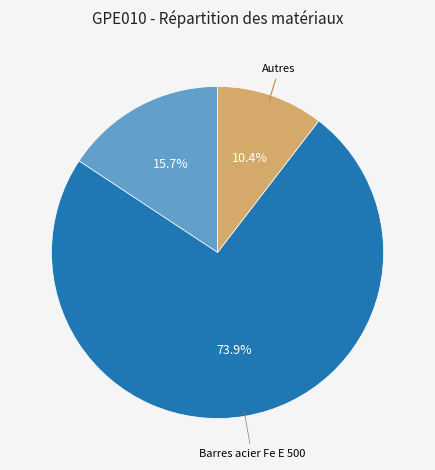

Count the number of slices in the pie.

3